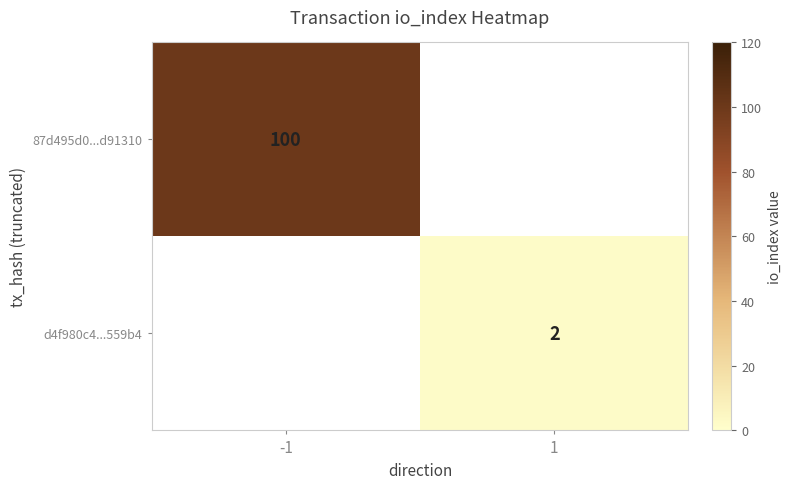

True or false: 87d495d0...d91310 has a value of 100 at -1.

True